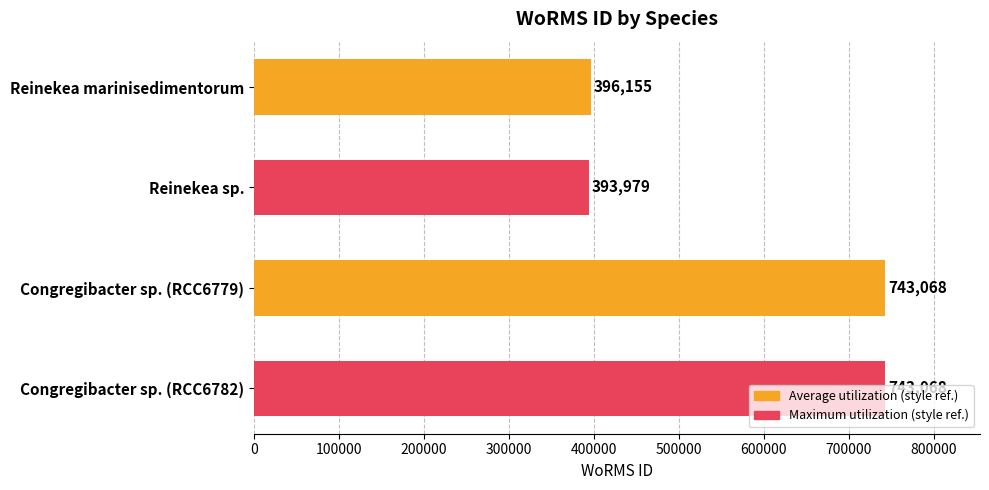

What is the average value?

569068